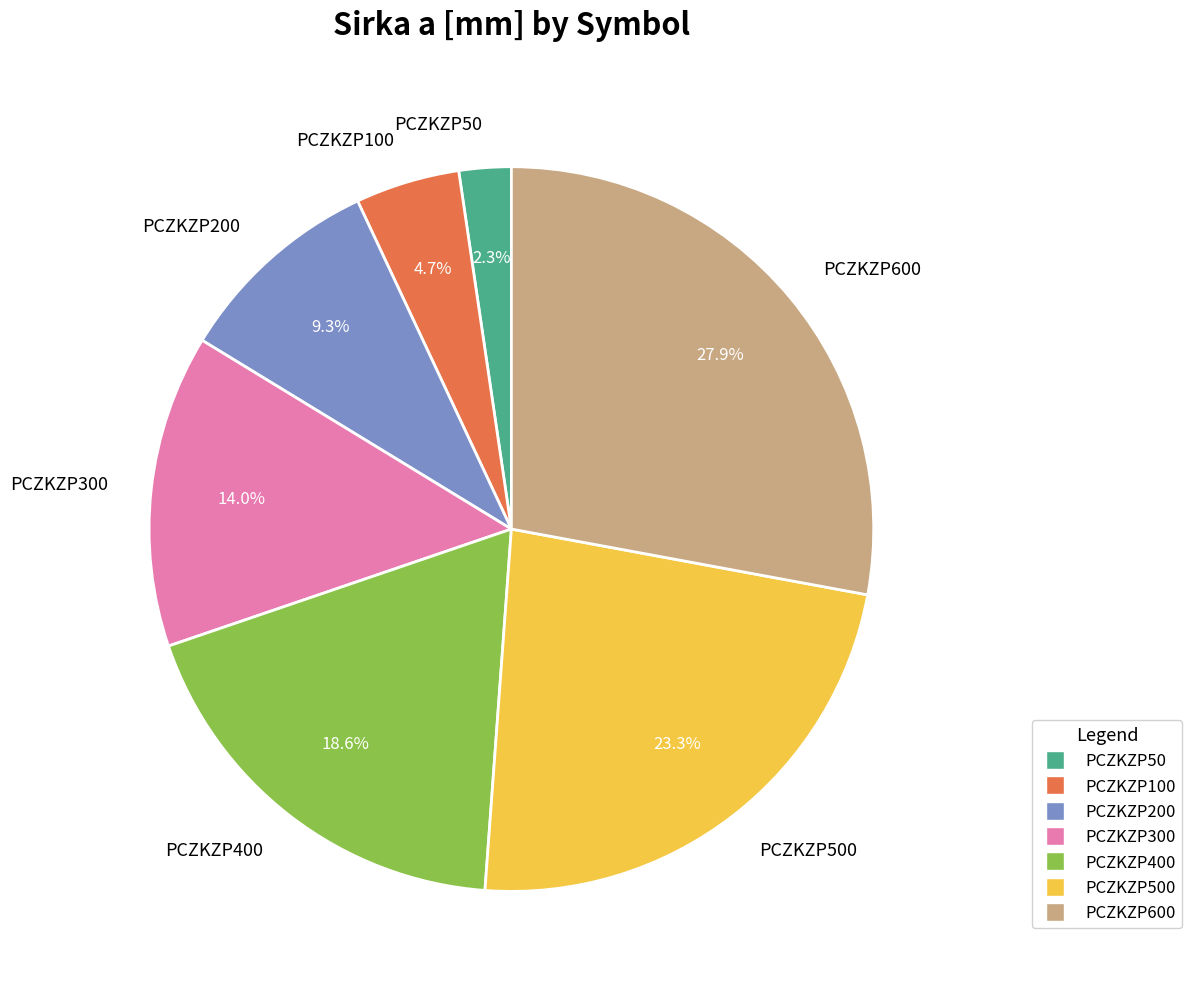

Is there any slice that represents more than half of the pie?

No